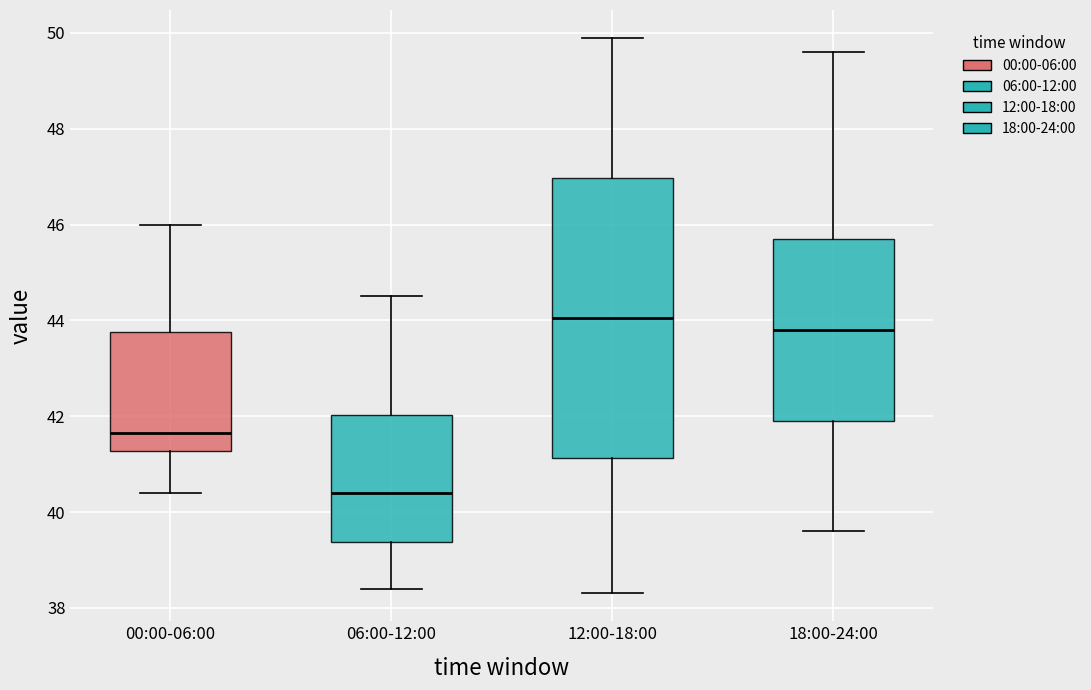

Where does the median line of the box for 18:00-24:00 sit on the y-axis? The values are not printed on the chart, so give them approximately, as read against the axis.

43.8